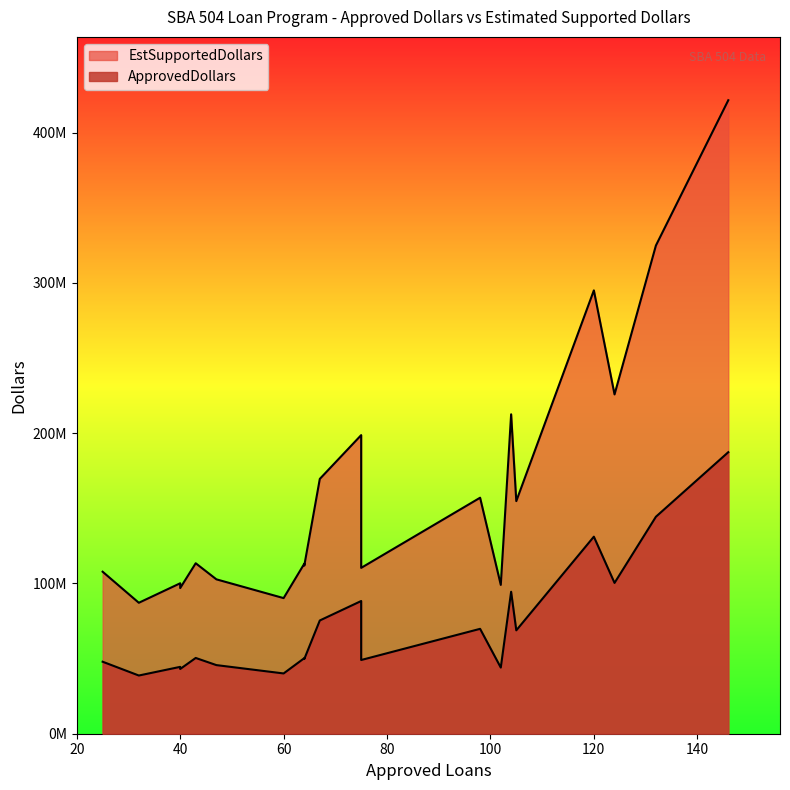

How many categories are shown in the chart?

20